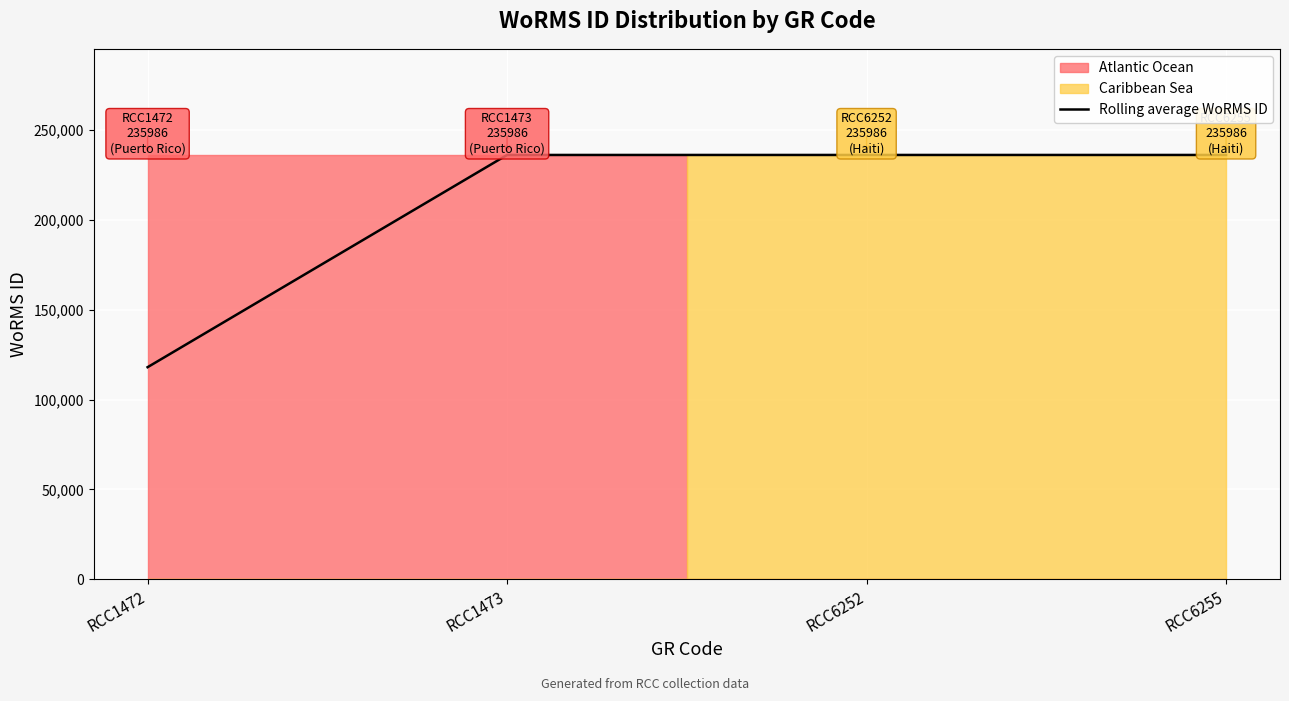

Approximately how many times larger is the value at RCC6252 compared to RCC6255?

1.0